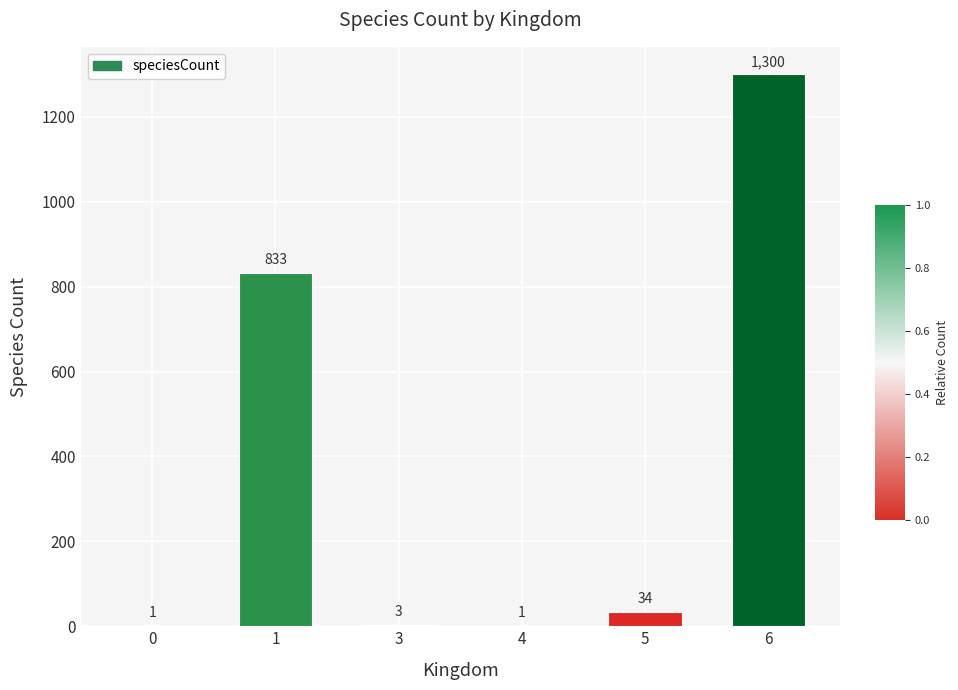

What is the ratio of the value at 0 to the value at 4?

1.0